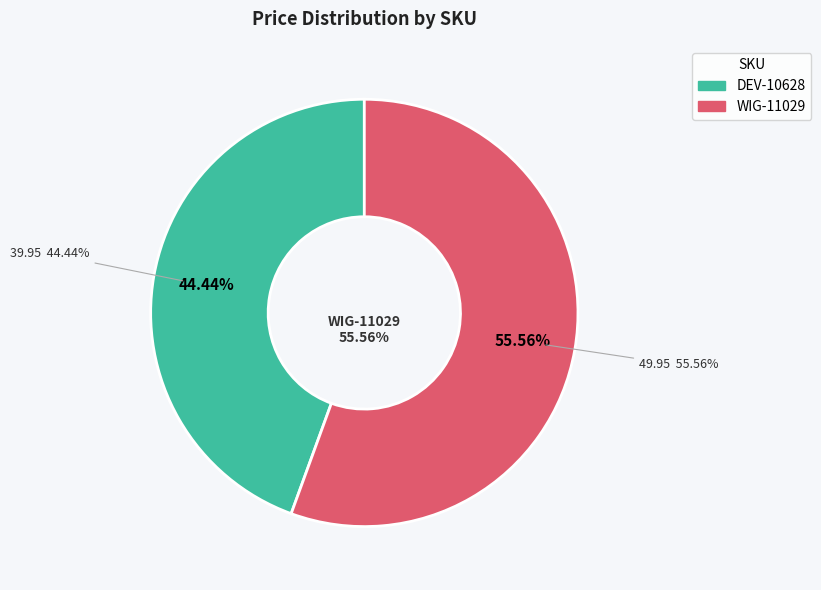

To the nearest percent, what is the difference between the largest and smallest slice percentages?

11%